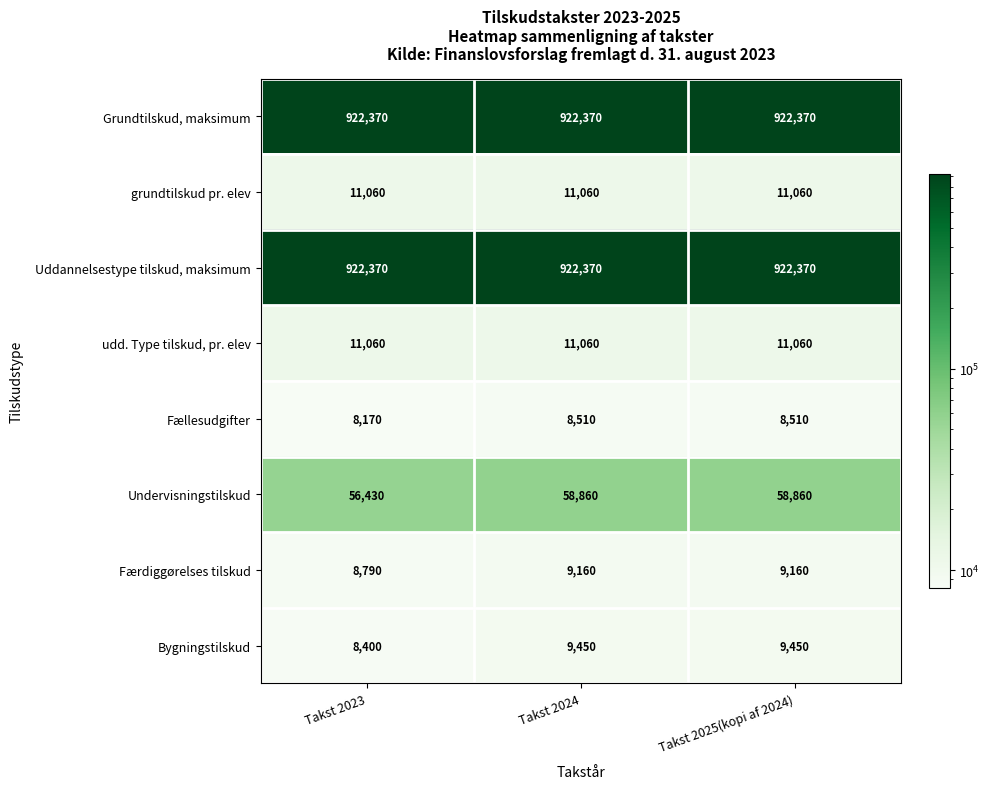

What is the minimum value shown in the chart?

8170